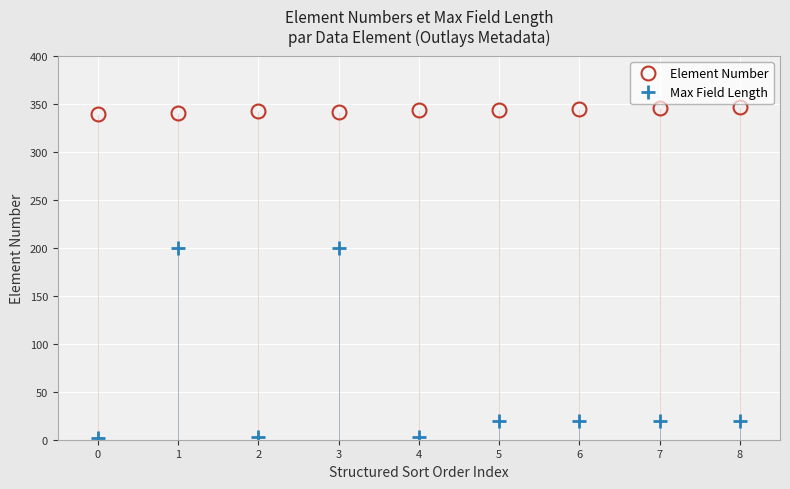

Rank the series by their average value, from lowest to highest.

Max Field Length, Element Number